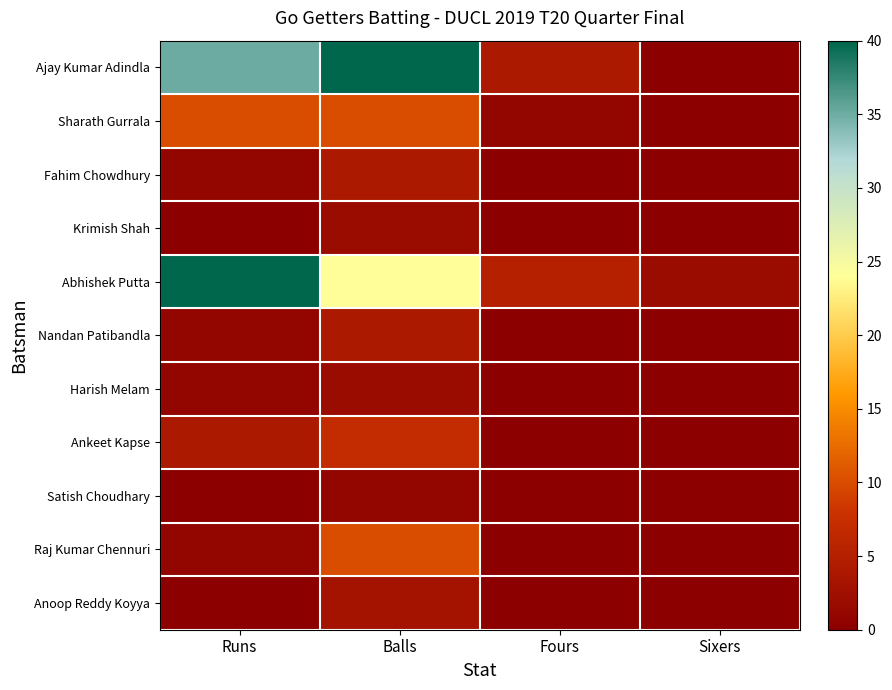

Reading left to right, transcribe all the data shown in this chart.

Ajay Kumar Adindla: Runs=35	Balls=40	Fours=4	Sixers=0
Sharath Gurrala: Runs=10	Balls=10	Fours=1	Sixers=0
Fahim Chowdhury: Runs=1	Balls=4	Fours=0	Sixers=0
Krimish Shah: Runs=0	Balls=2	Fours=0	Sixers=0
Abhishek Putta: Runs=40	Balls=24	Fours=5	Sixers=2
Nandan Patibandla: Runs=1	Balls=4	Fours=0	Sixers=0
Harish Melam: Runs=1	Balls=2	Fours=0	Sixers=0
Ankeet Kapse: Runs=4	Balls=7	Fours=0	Sixers=0
Satish Choudhary: Runs=0	Balls=1	Fours=0	Sixers=0
Raj Kumar Chennuri: Runs=1	Balls=10	Fours=0	Sixers=0
Anoop Reddy Koyya: Runs=0	Balls=3	Fours=0	Sixers=0